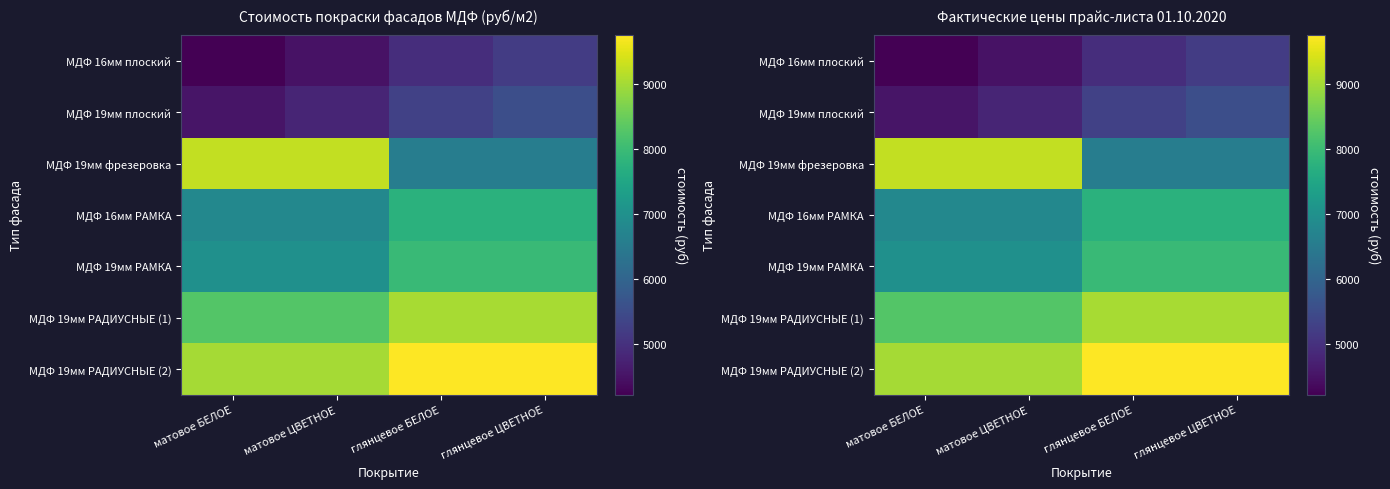

How many data points in МДФ 19мм фрезеровка are less than 9233?

2